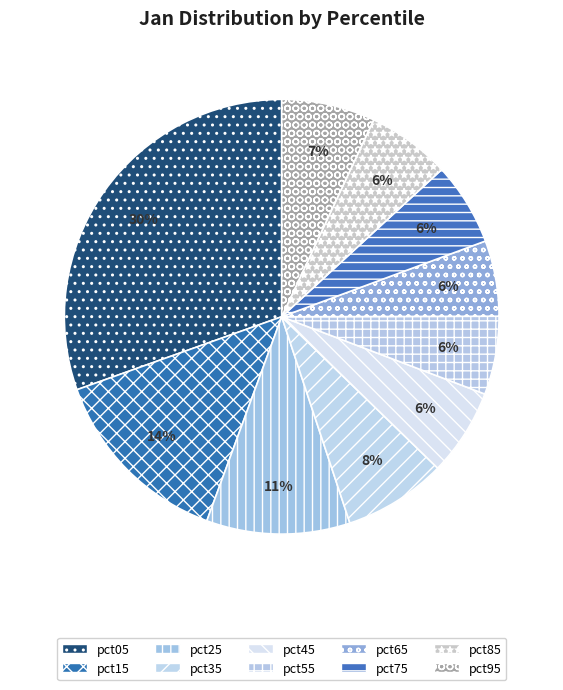

True or false: pct65 accounts for 6% of the total.

True